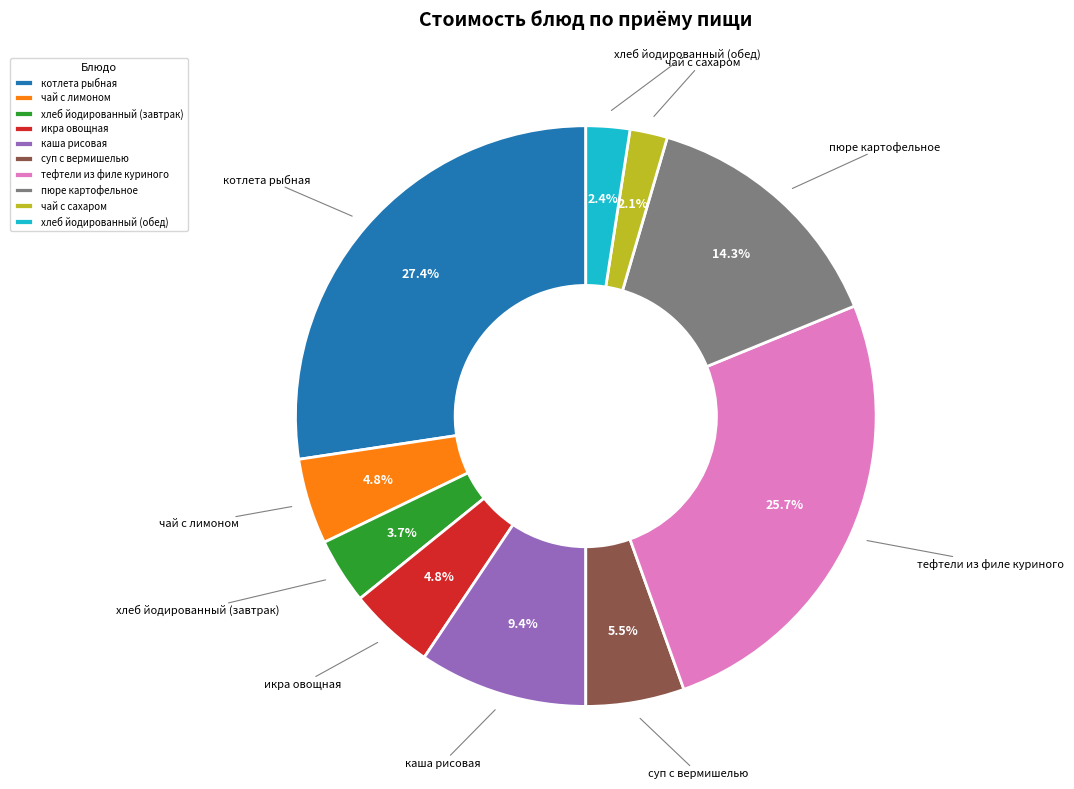

What is the ratio of the value at чай с сахаром to the value at тефтели из филе куриного?

0.1